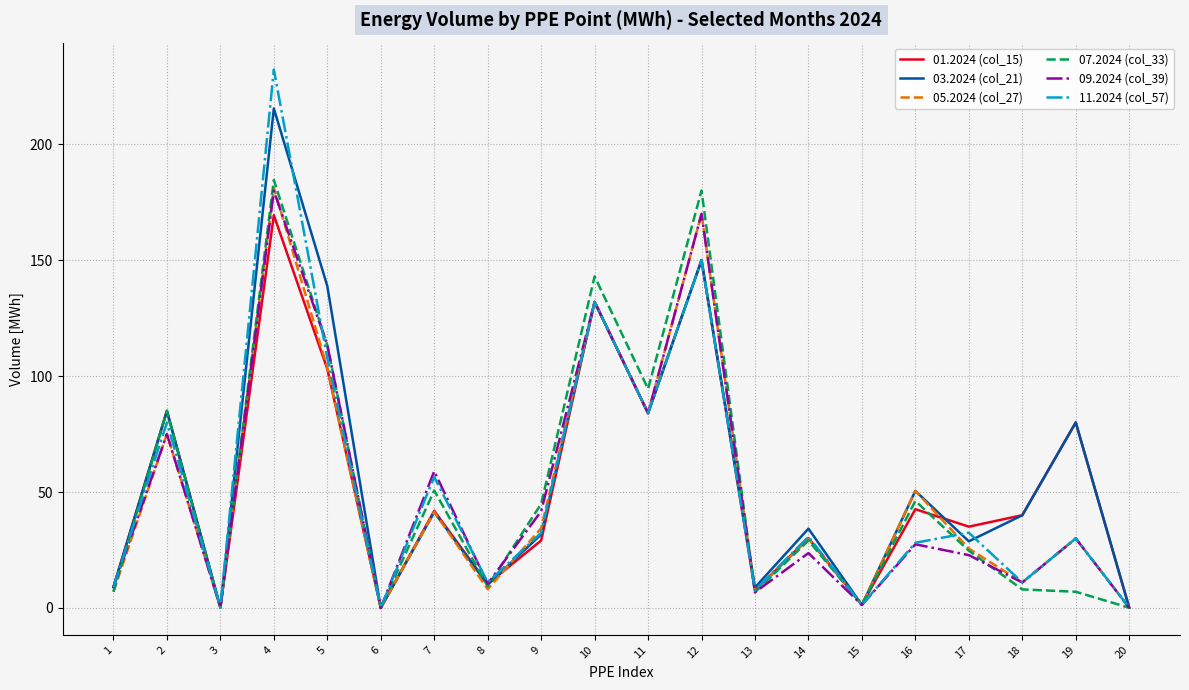

Which series has the largest range (max minus min)?

11.2024 (col_57)